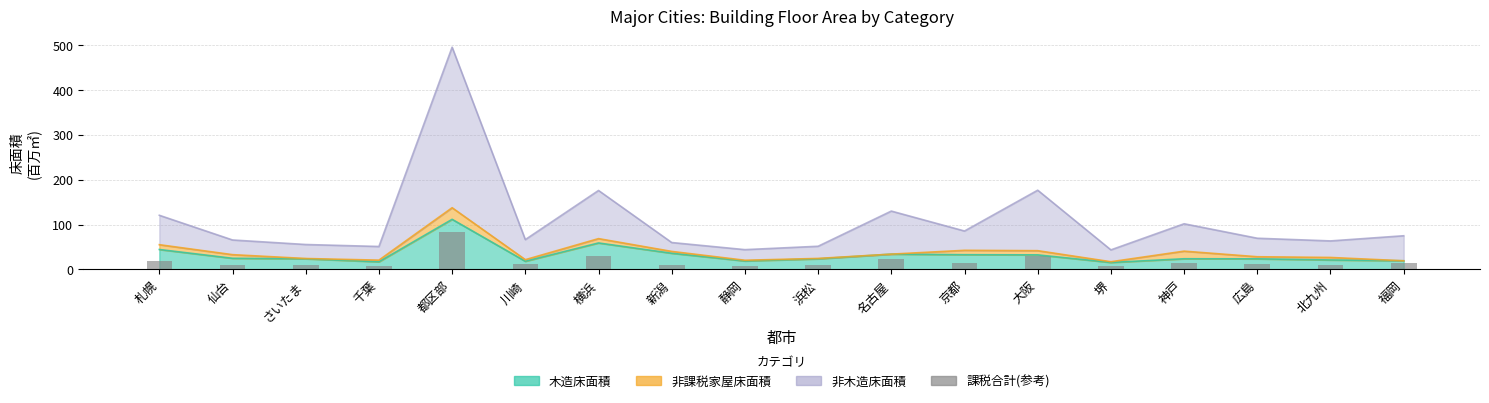

Which label corresponds to the largest value in the chart?

都区部